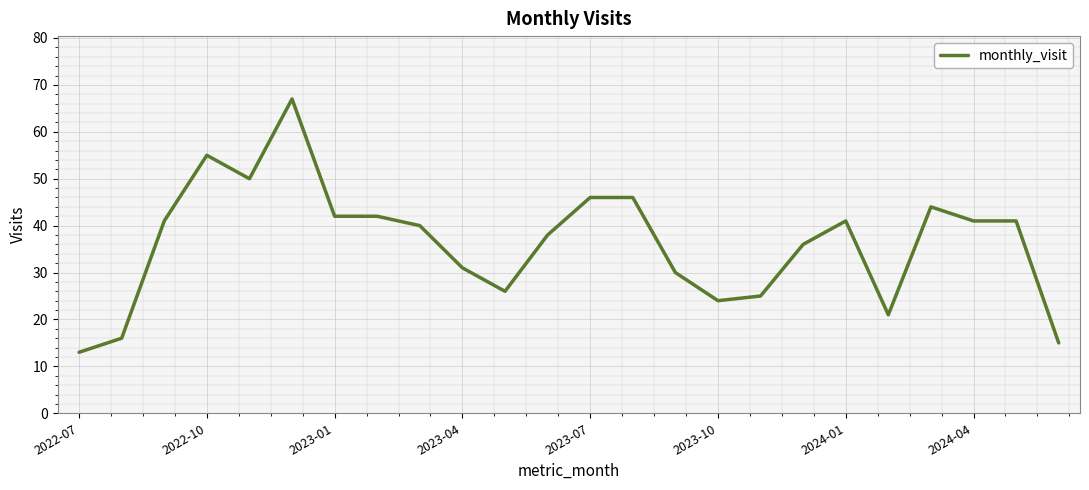

What is the greatest value displayed?

67